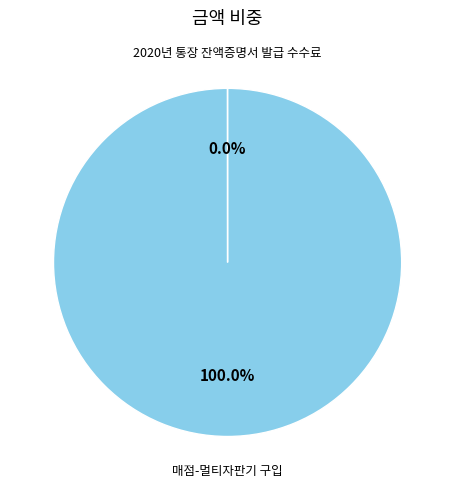

Is there a majority slice in this chart?

Yes